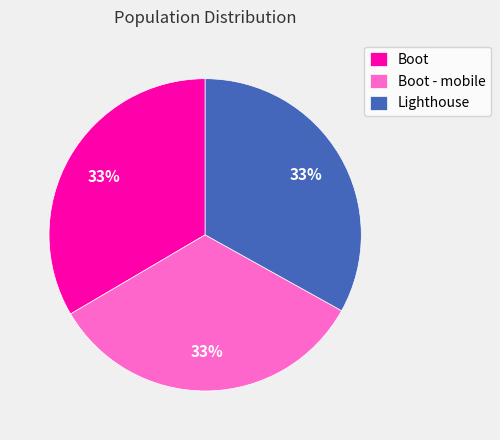

Is it true that Boot - mobile is 33% of the pie?

True